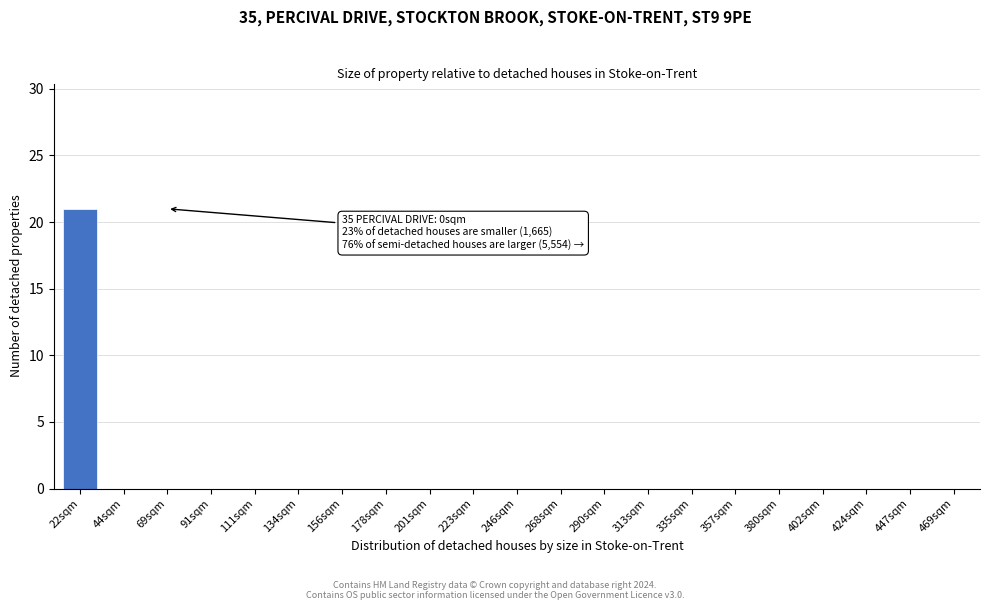

Reading right to left, transcribe all the data shown in this chart.

469sqm=0	447sqm=0	424sqm=0	402sqm=0	380sqm=0	357sqm=0	335sqm=0	313sqm=0	290sqm=0	268sqm=0	246sqm=0	223sqm=0	201sqm=0	178sqm=0	156sqm=0	134sqm=0	111sqm=0	91sqm=0	69sqm=0	44sqm=0	22sqm=21